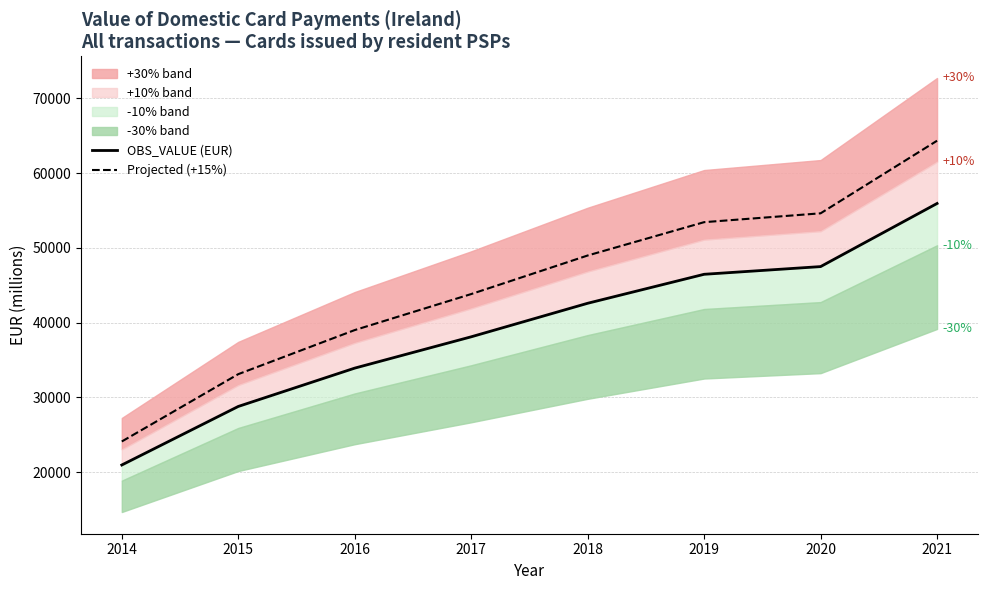

True or false: Projected (+15%) and OBS_VALUE (EUR) intersect in this chart.

False